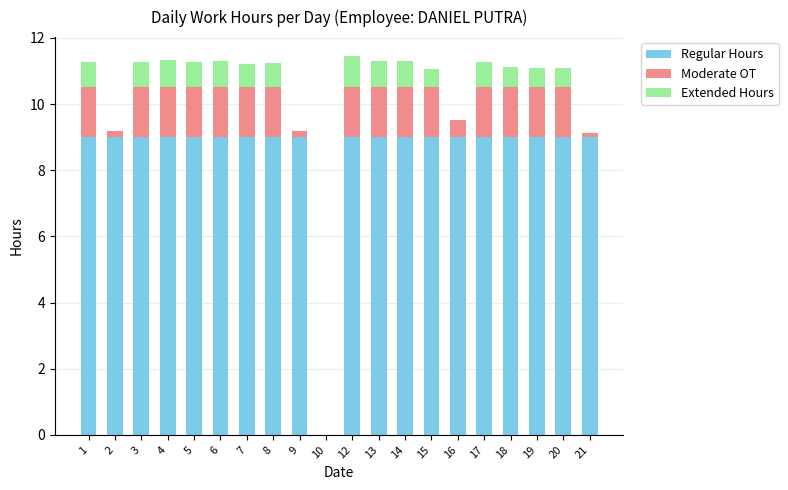

Count the number of data series in this chart.

3